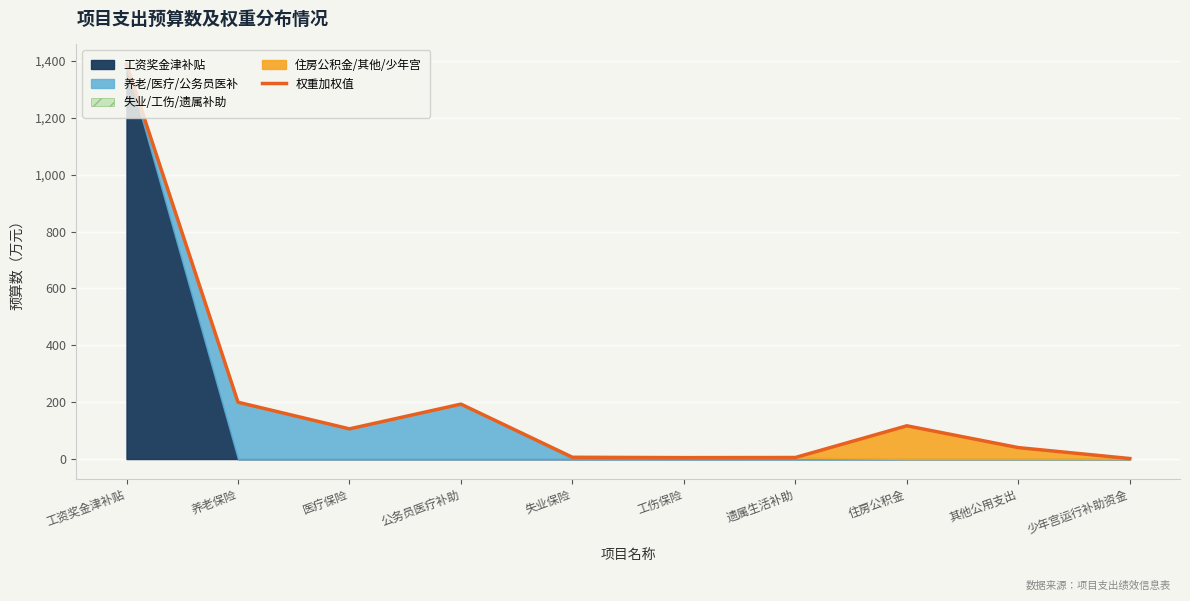

What position from the left is 工资奖金津补贴?

1